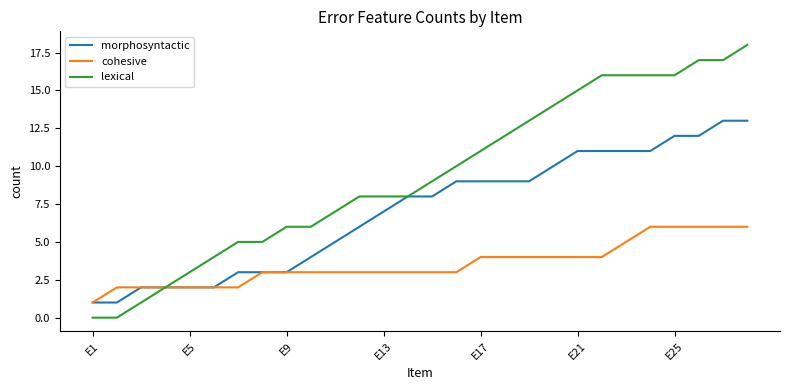

Which series has the widest spread of values?

lexical